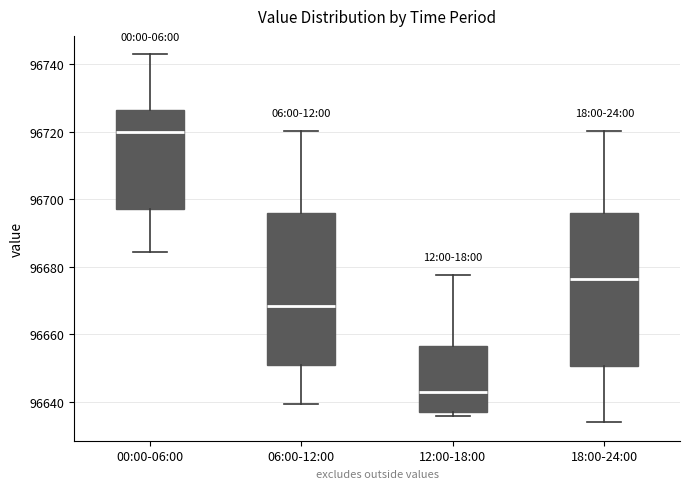

Where does the upper whisker of the box for 06:00-12:00 end on the y-axis? The values are not printed on the chart, so give them approximately, as read against the axis.

96720